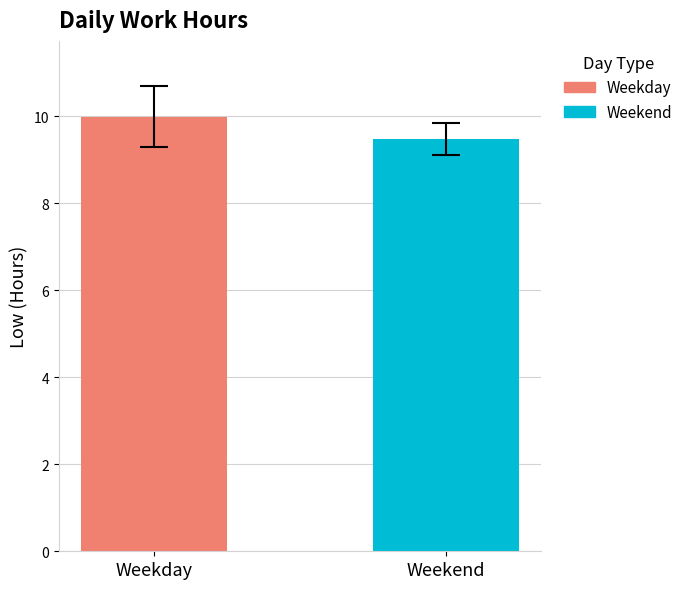

Which series has the widest spread of values?

Weekday